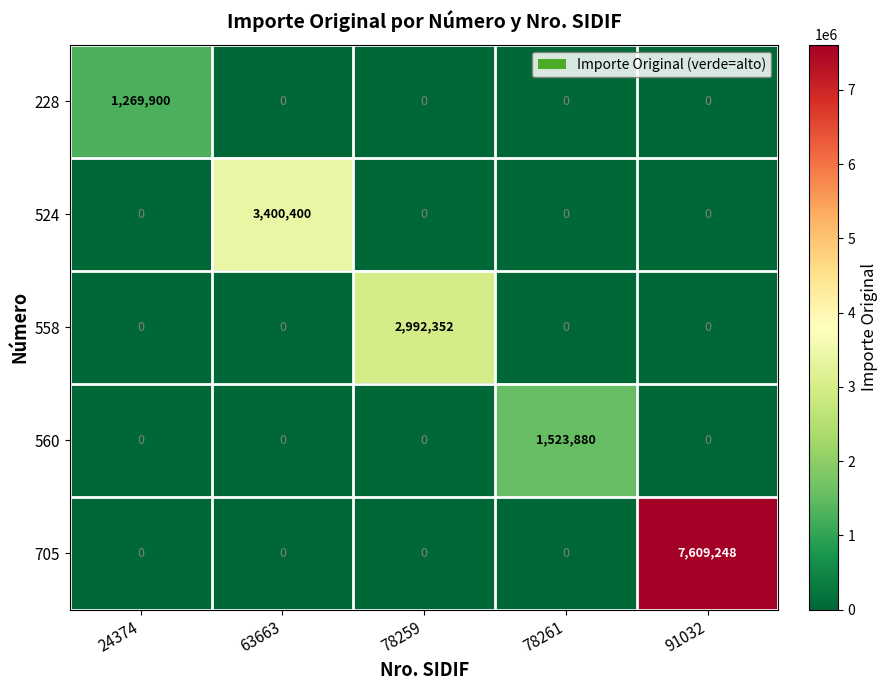

Which label corresponds to the largest value in the chart?

91032